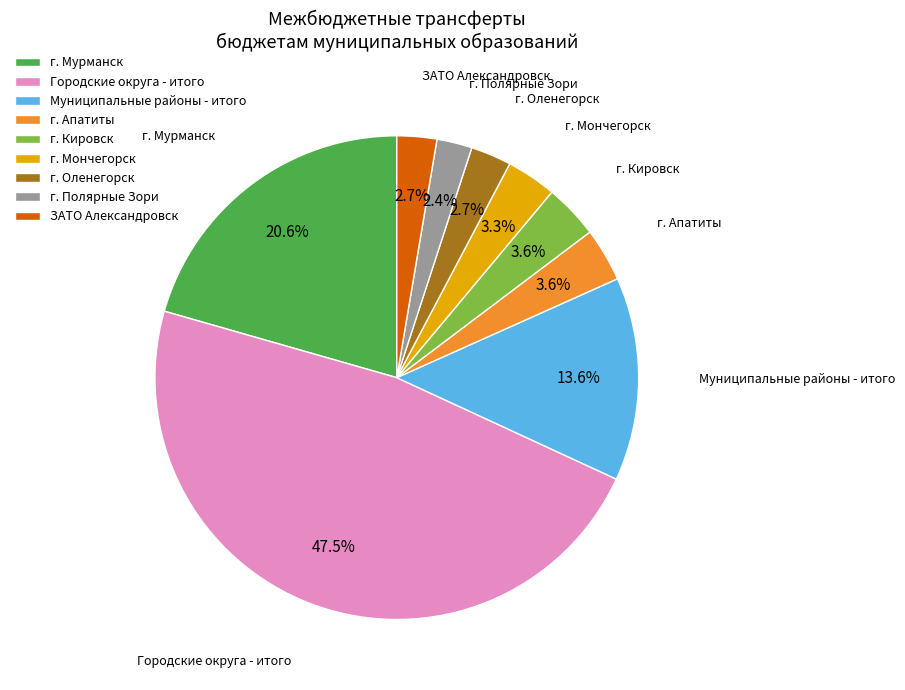

Does г. Мурманск represent more than half of the total?

No